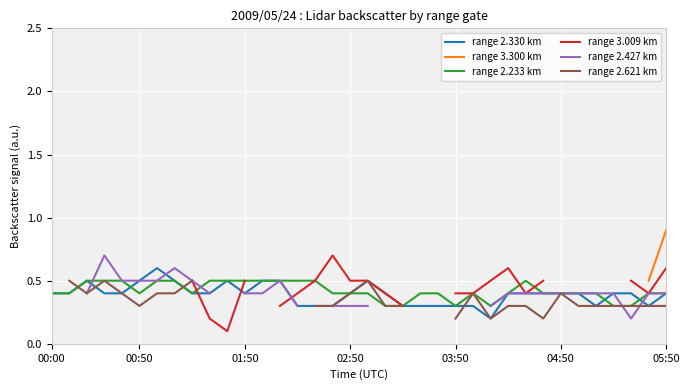

Which series has the largest total across all categories?

range 2.233 km